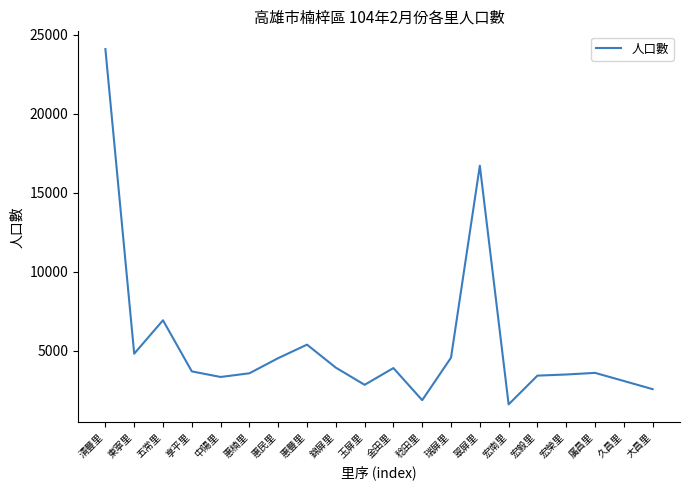

The chart shows a value of 3419 at 宏毅里. True or false?

True